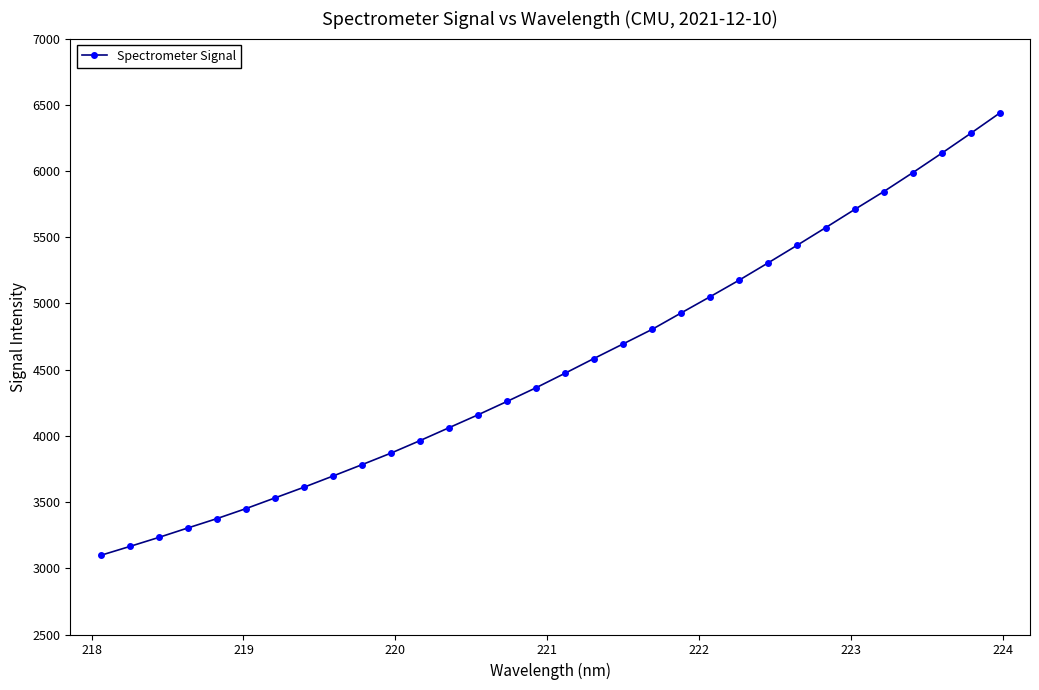

Count the number of values greater than 4472.

16